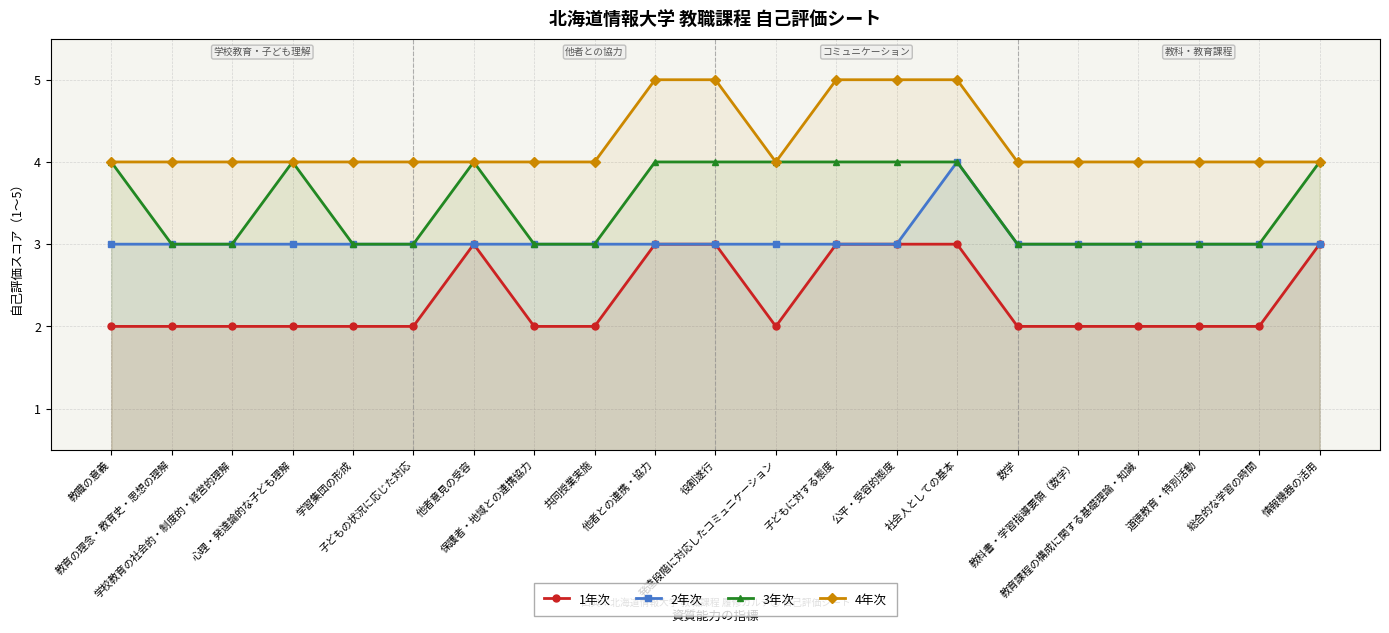

True or false: 2年次 and 3年次 cross at least once.

False